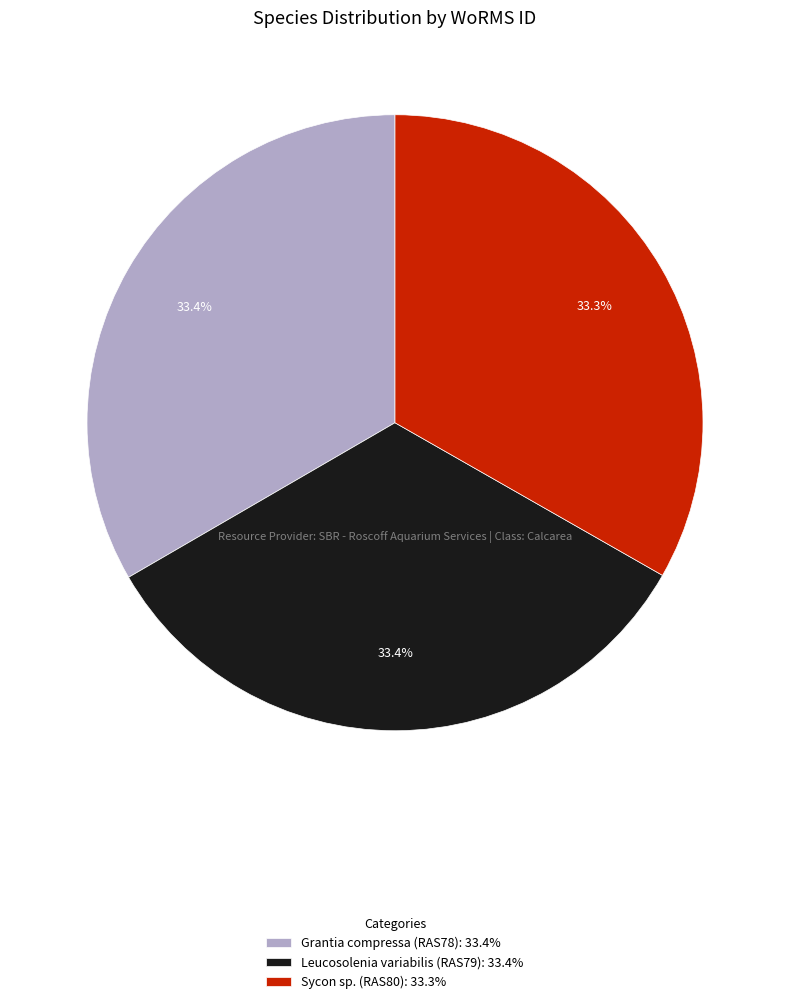

To the nearest percent, what percentage of the pie is Grantia compressa (RAS78)?

33%